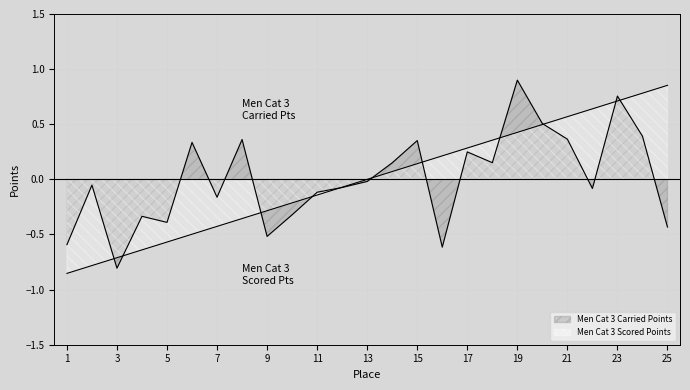

What is the spread (max minus min) of values at 6?

0.8